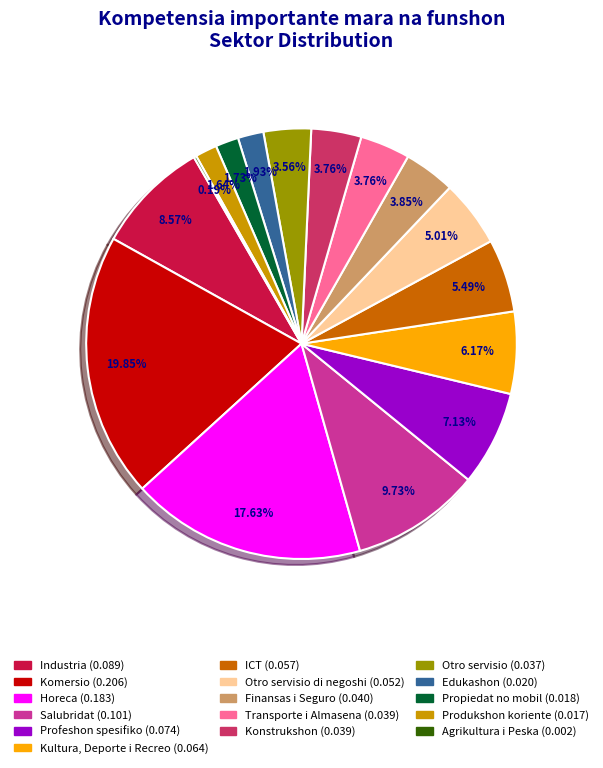

Is there any slice that represents more than half of the pie?

No